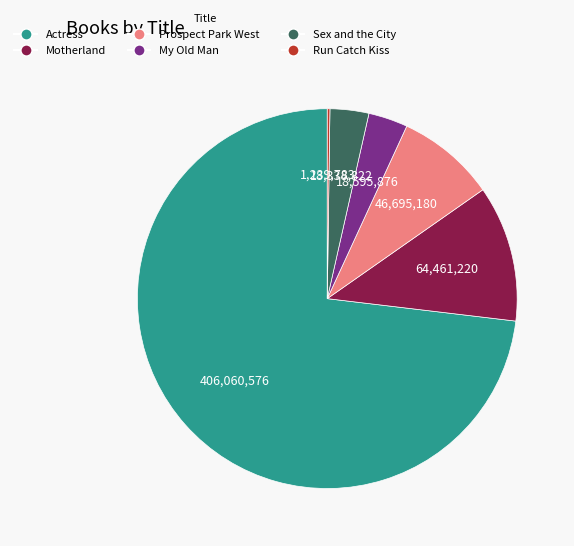

Which category accounts for the majority?

Actress